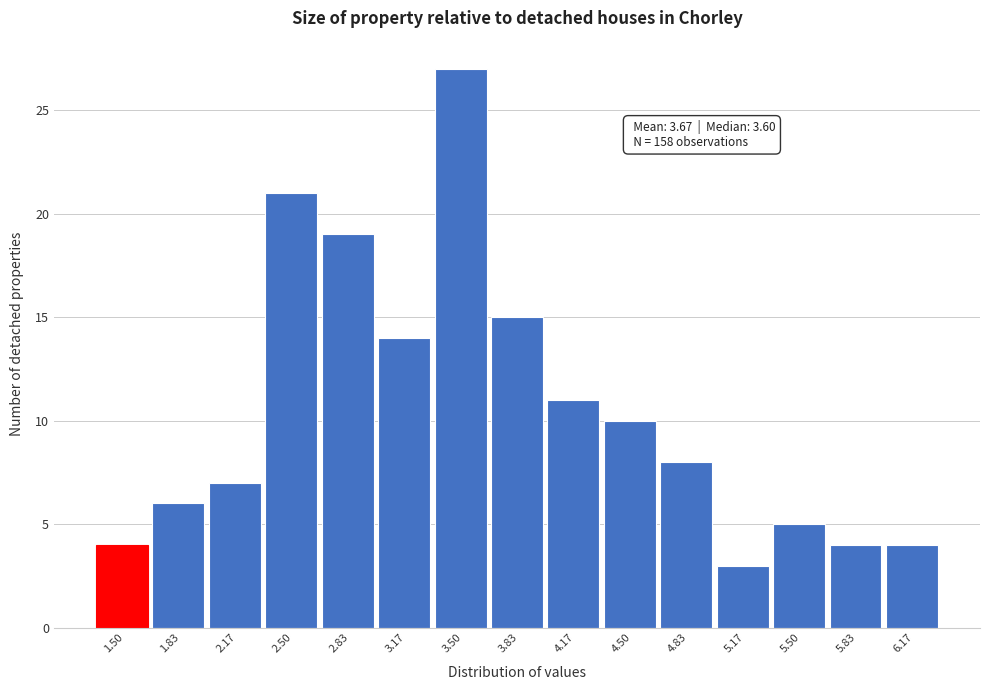

Reading left to right, transcribe all the data shown in this chart.

1.50=4	1.83=6	2.17=7	2.50=21	2.83=19	3.17=14	3.50=27	3.83=15	4.17=11	4.50=10	4.83=8	5.17=3	5.50=5	5.83=4	6.17=4